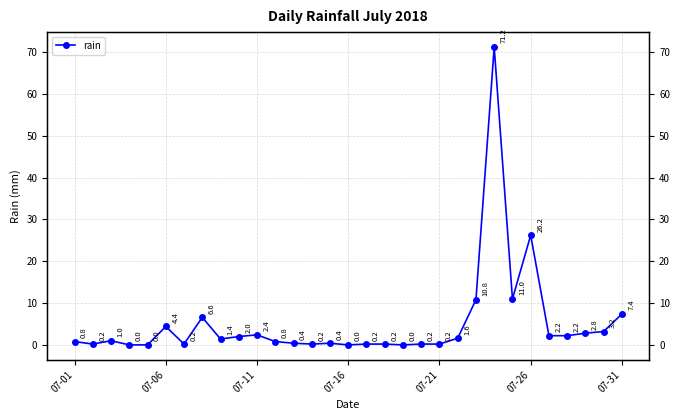

True or false: the data shows 0.0 at 07-16.

True